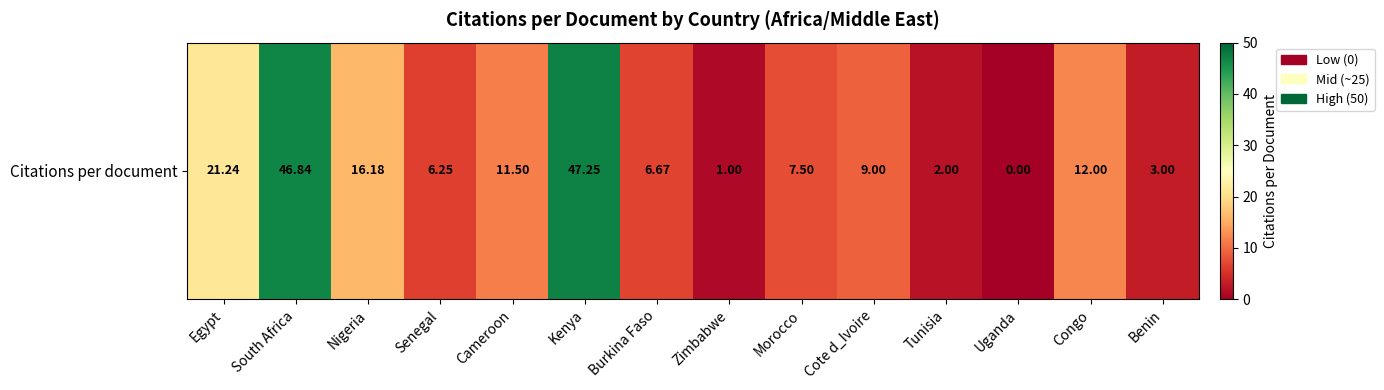

Is it true that the value at Zimbabwe is 1.4?

False